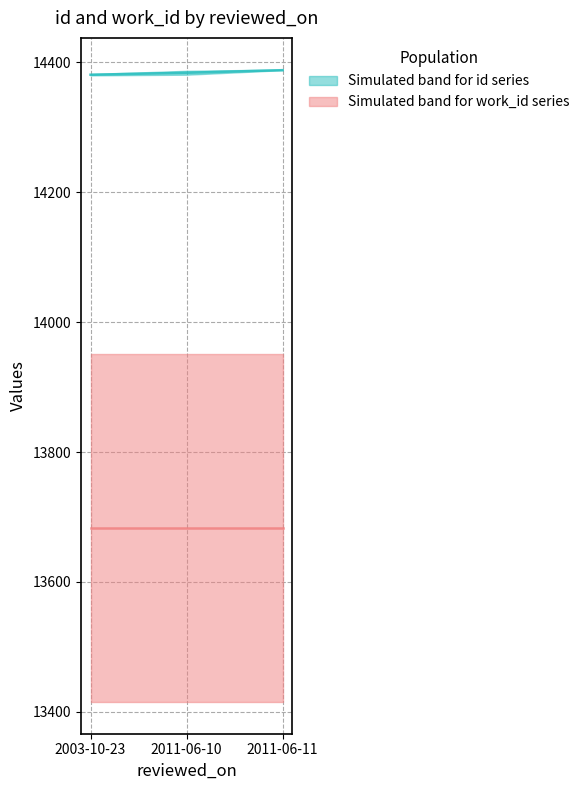

Where does the id median series first go above 14384?

2011-06-11